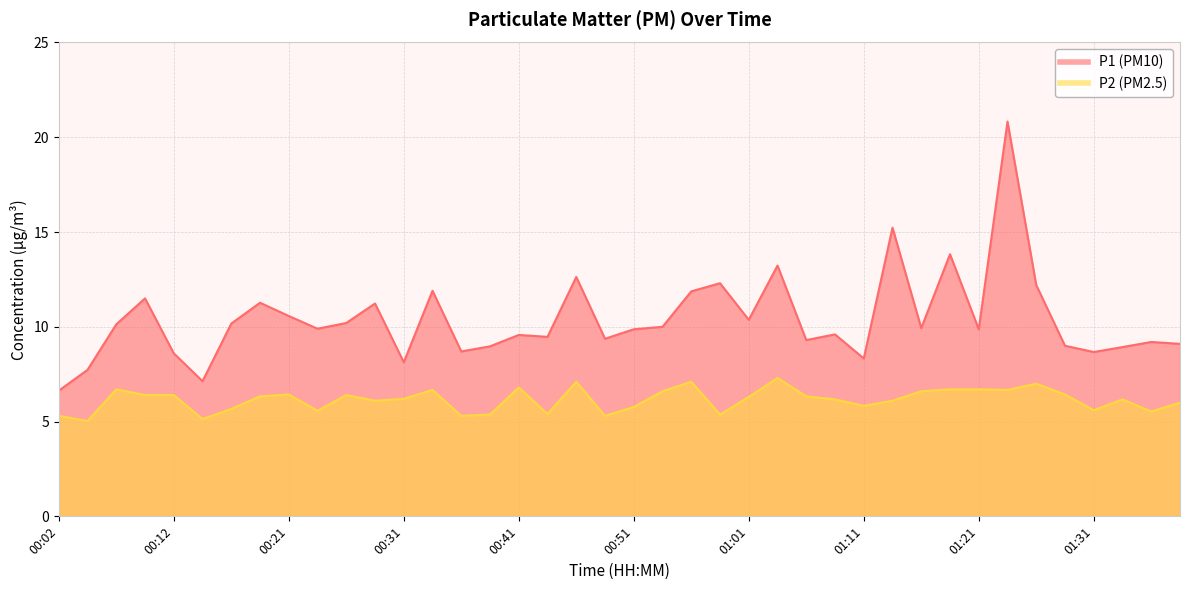

Which series has the largest range (max minus min)?

P1